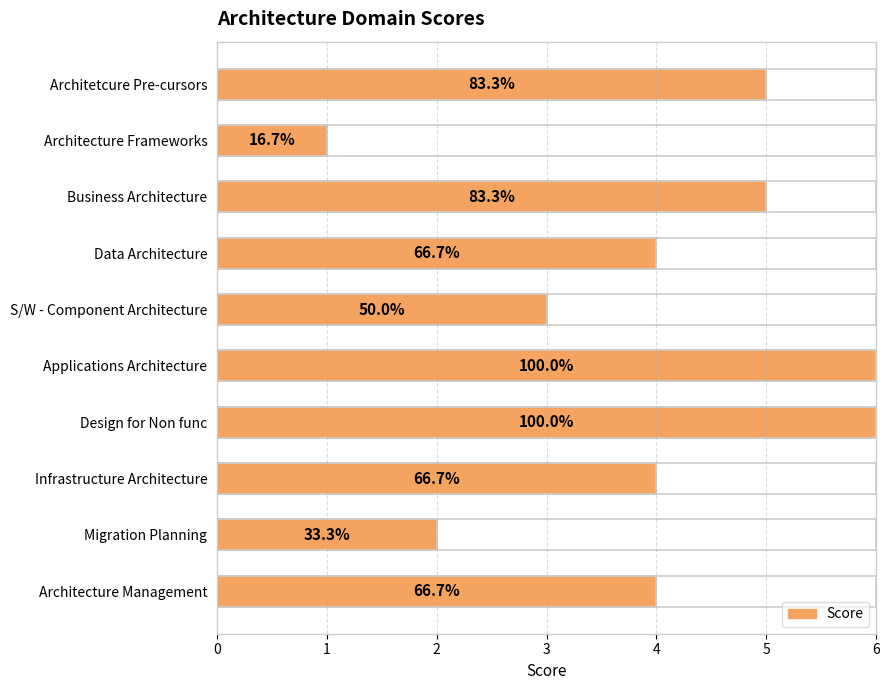

What is the sum of the values at Architecture Management and S/W - Component Architecture?

7